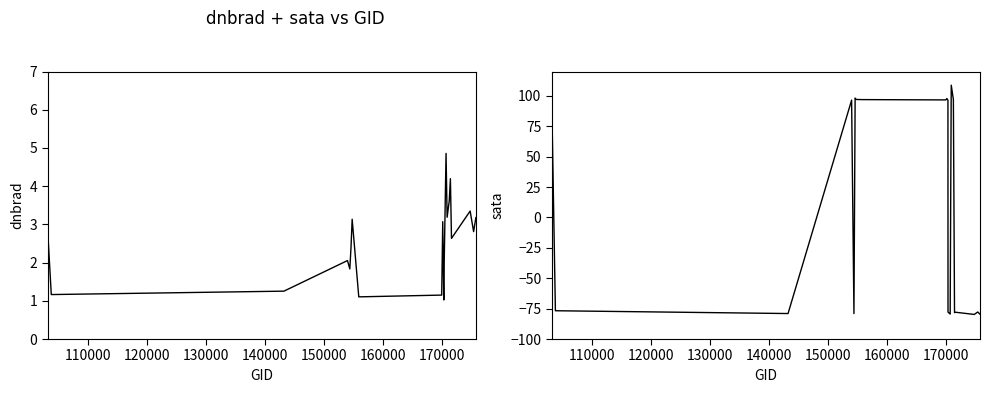

How many lines are shown in the chart?

2